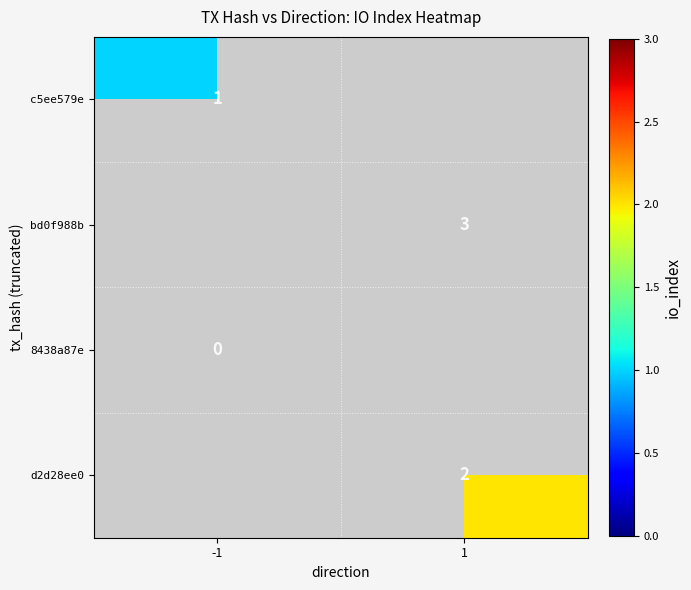

The value of c5ee579e at -1 is 2. True or false?

False